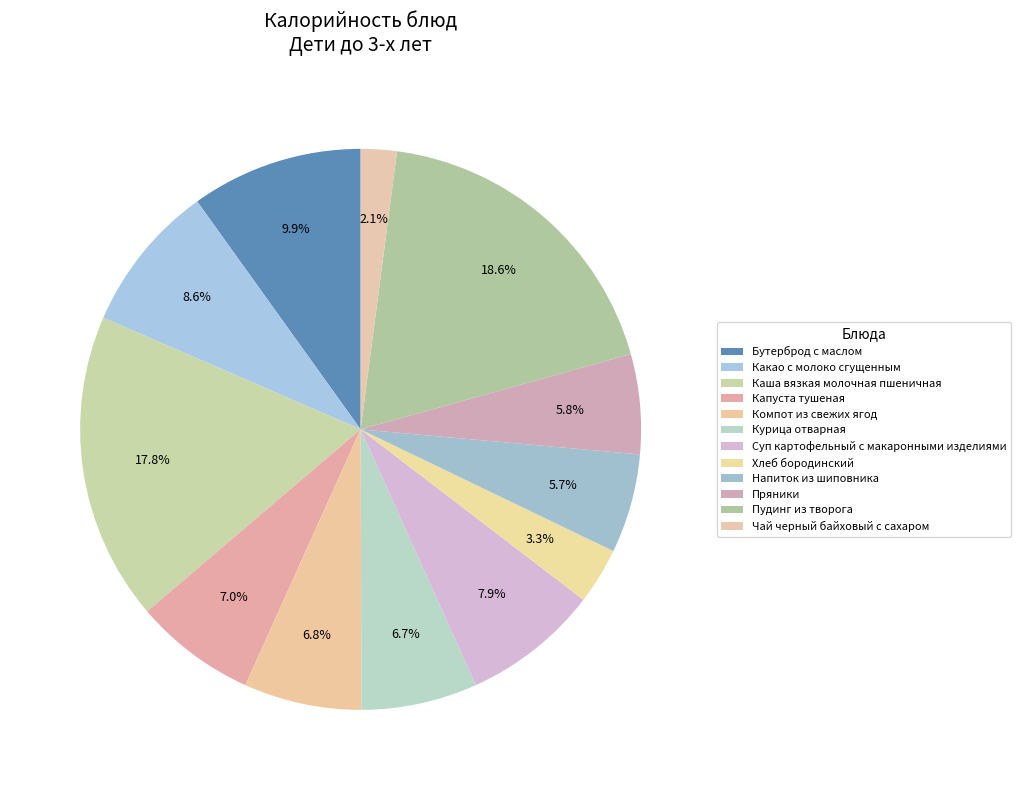

What percentage is the Компот из свежих ягод slice, to the nearest percent?

7%